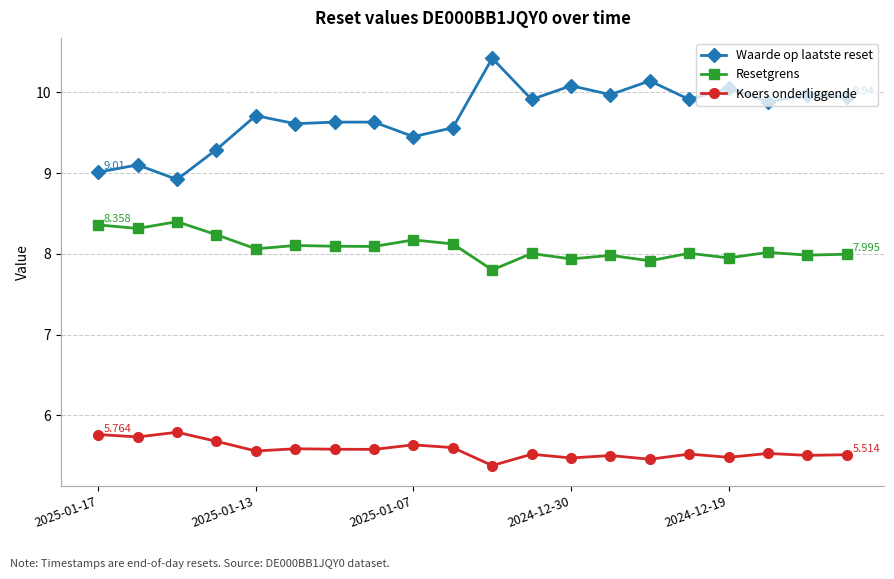

List the series in order of their overall mean, lowest first.

Koers onderliggende, Resetgrens, Waarde op laatste reset